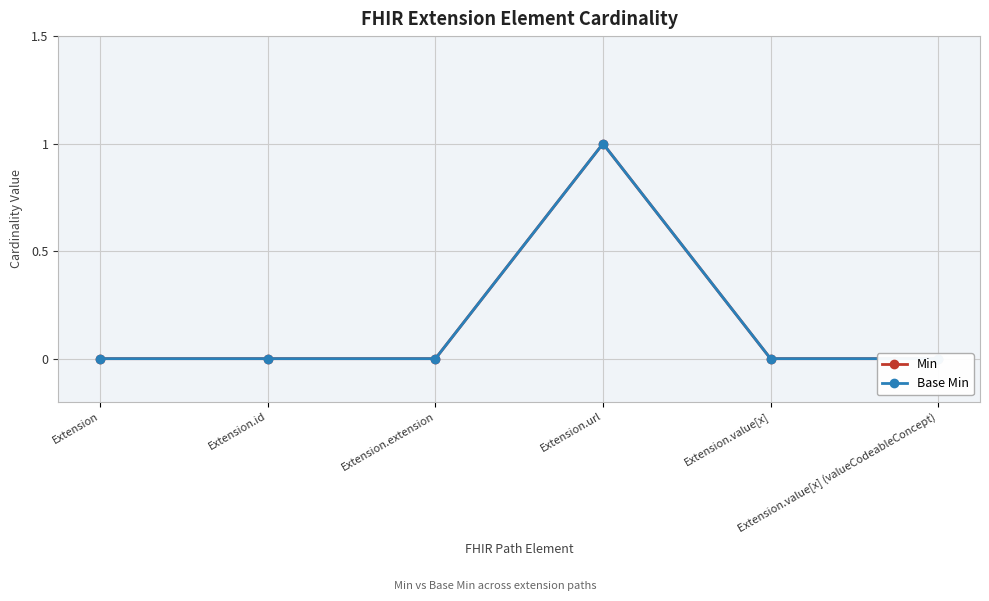

At which category does Min reach its first local peak?

Extension.url